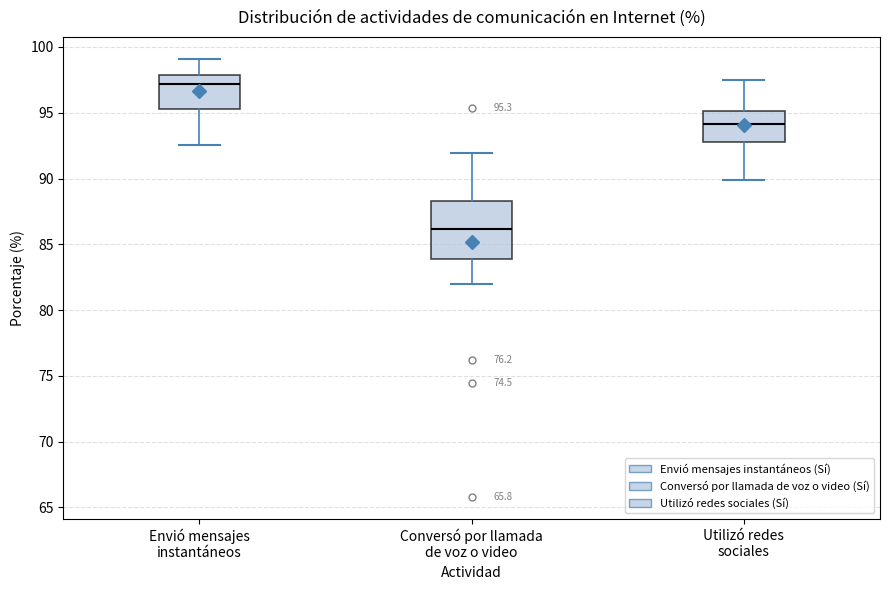

Which box's median line is the lowest?

Conversó por llamada de voz o video